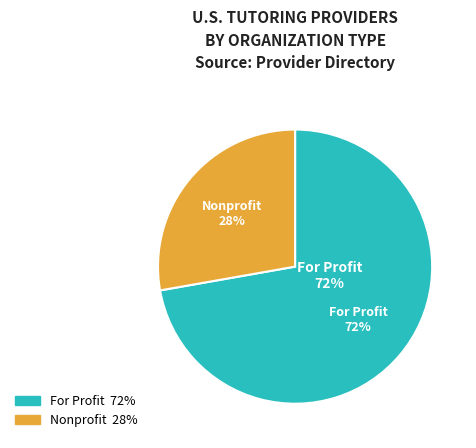

Which category accounts for the majority?

For Profit